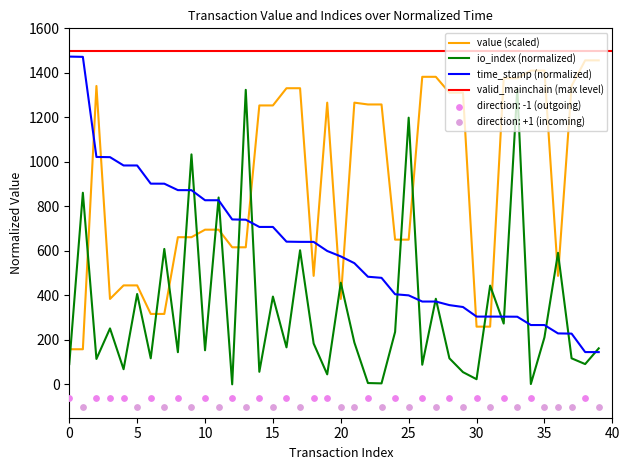

At which category is the sum across all series the highest?

33